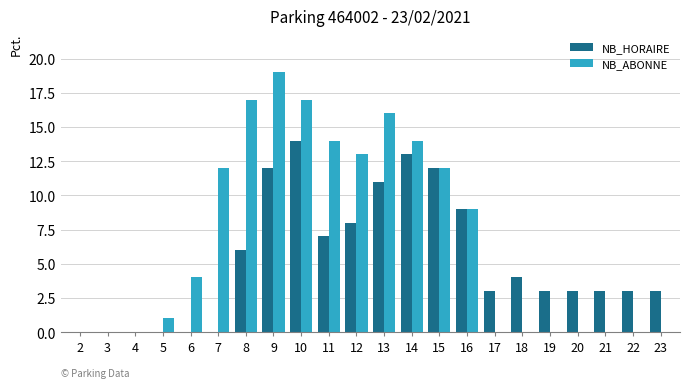

Which series changed the most between 2 and 19?

NB_HORAIRE